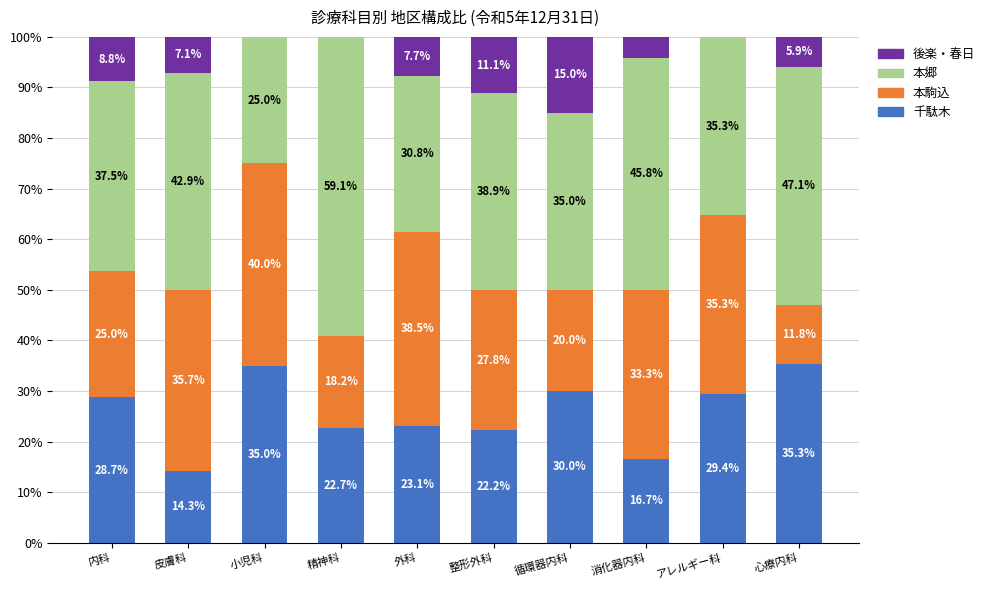

Where does the 千駄木 series first go above 28?

内科